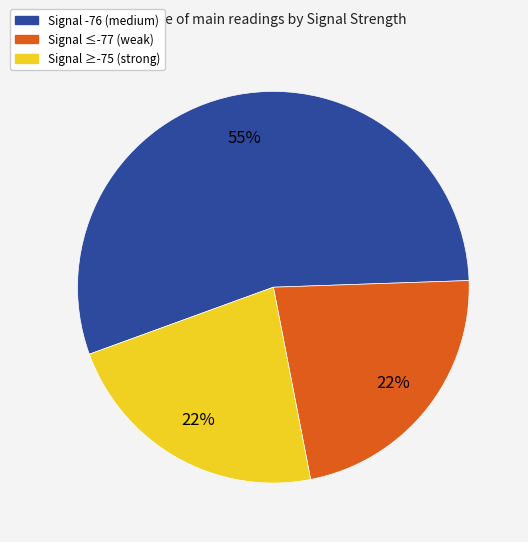

Is there a majority slice in this chart?

Yes